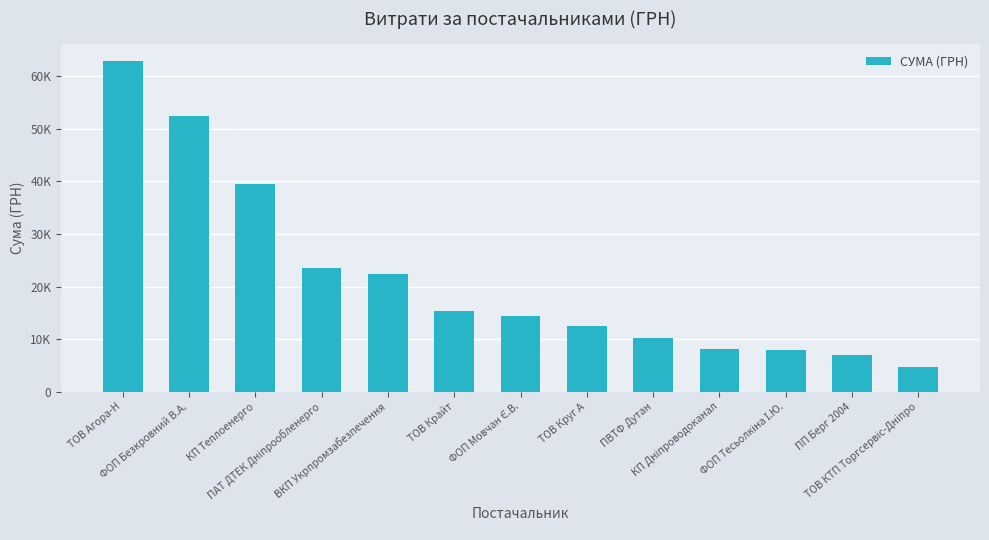

At which label does the data first exceed 14375?

ТОВ Агора-Н